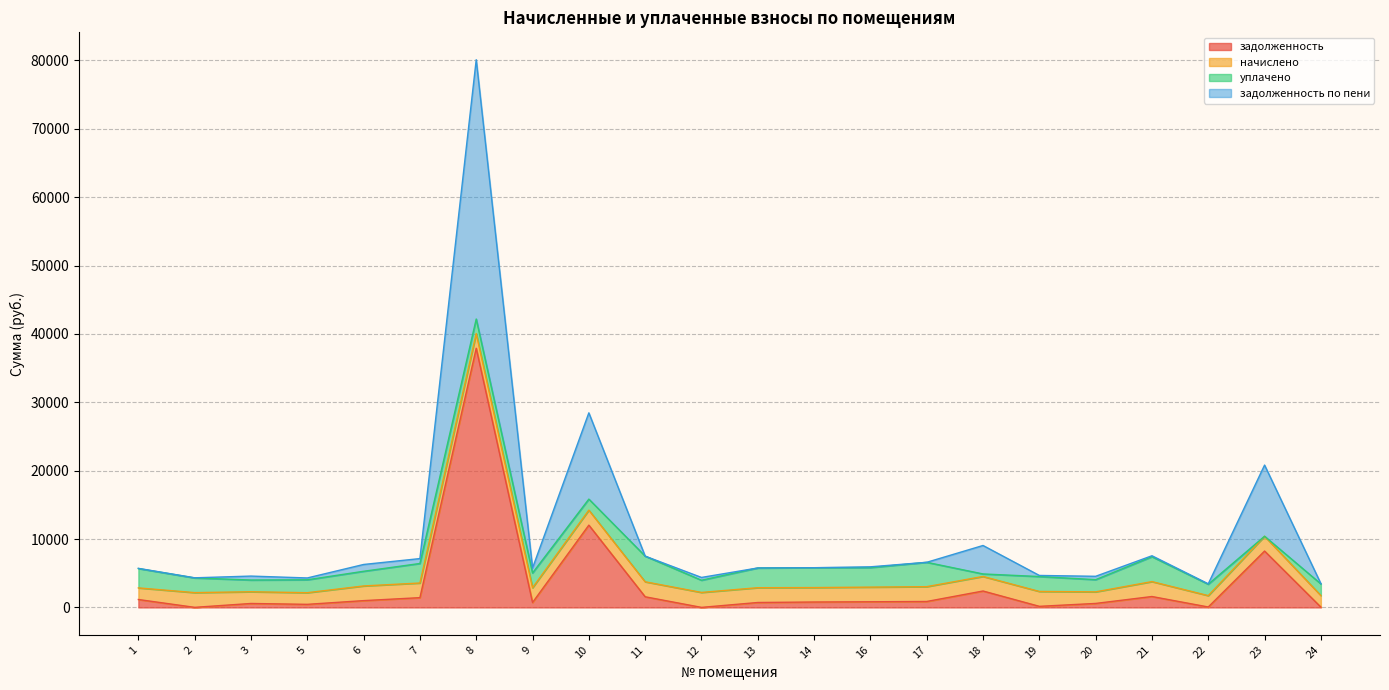

What is the value of the задолженность point at the 4th from the left?

451.9